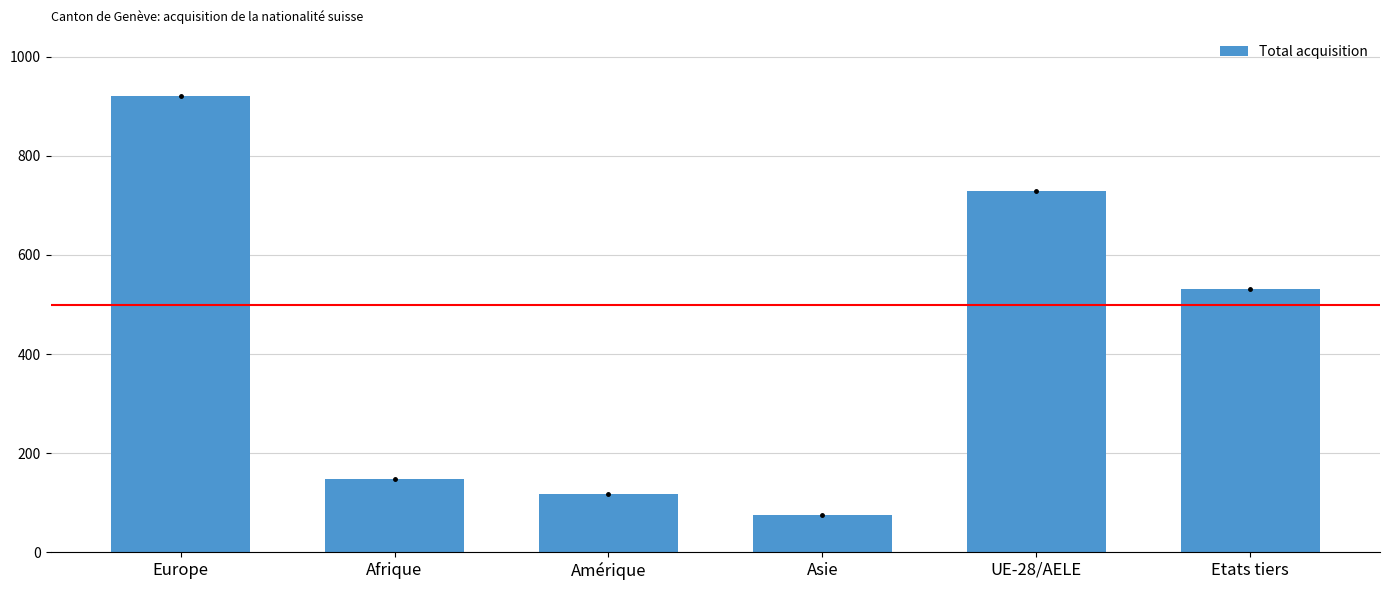

What is the sum of all values?

2522